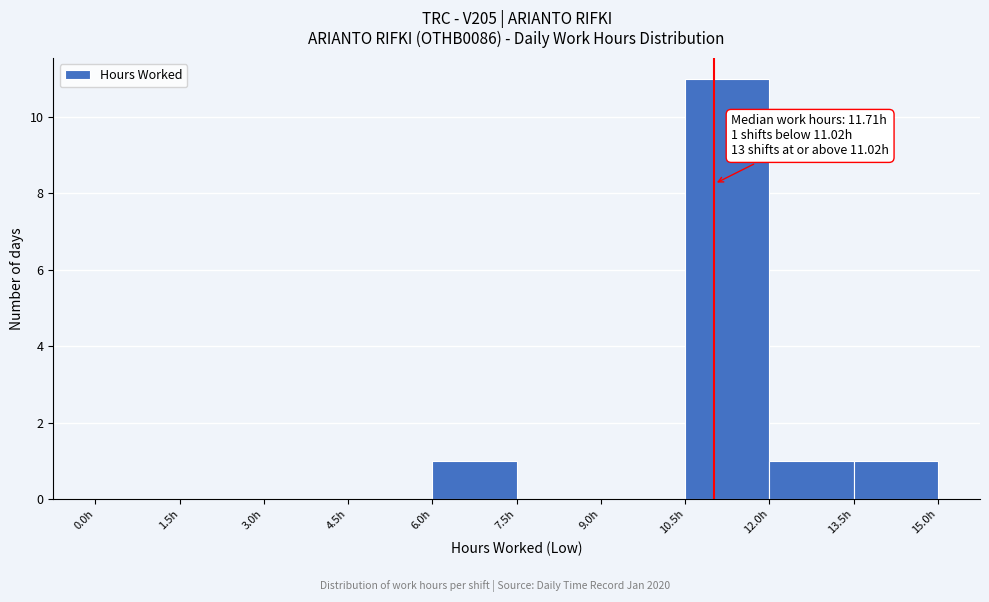

Over which range of the x-axis is the bar tallest?

10.5 to 12.0